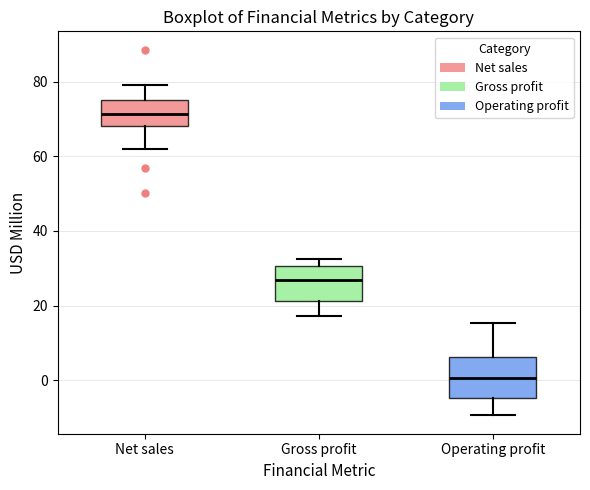

Reading left to right, read every box against the y-axis: the position of its median line, the range the box covers, and the ends of its whiskers. The values are not printed on the chart, so give them approximately, as read against the axis.

Net sales: median 72, box 68 to 76, whiskers 62 to 78
Gross profit: median 26, box 22 to 30, whiskers 18 to 32
Operating profit: median 0, box -4 to 6, whiskers -10 to 16